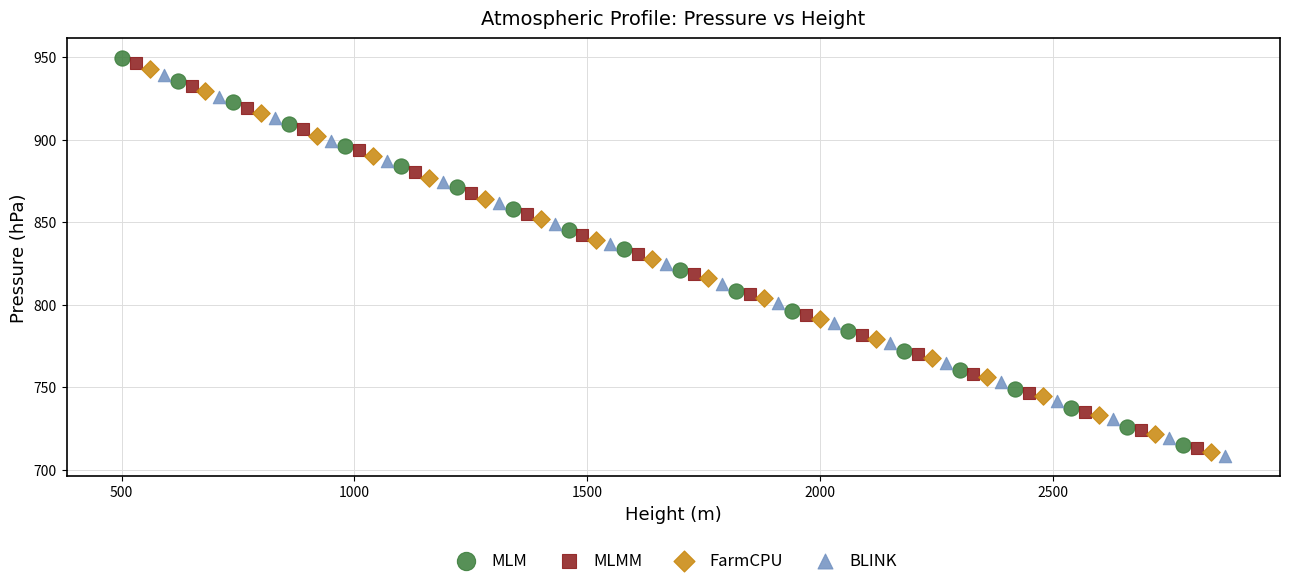

What are all the series names shown in the legend?

MLM, MLMM, FarmCPU, BLINK